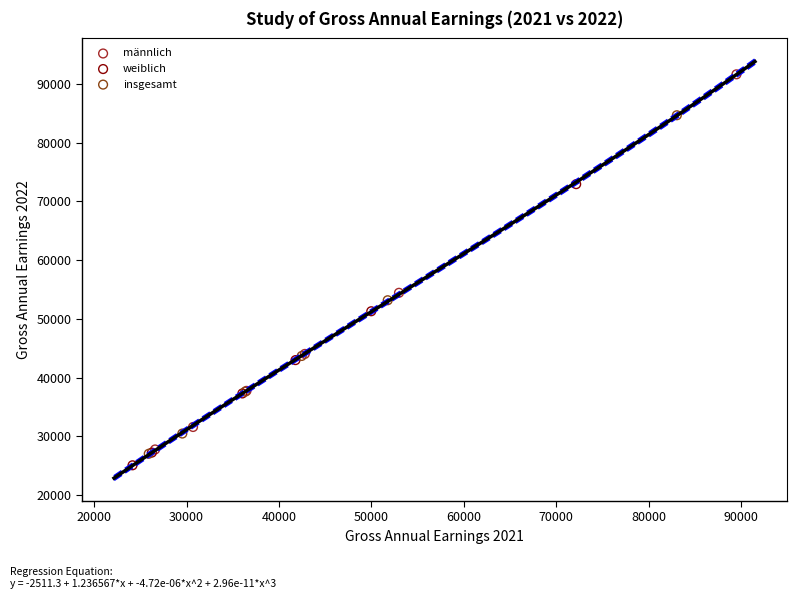

Which series contains the lowest Y value?

weiblich